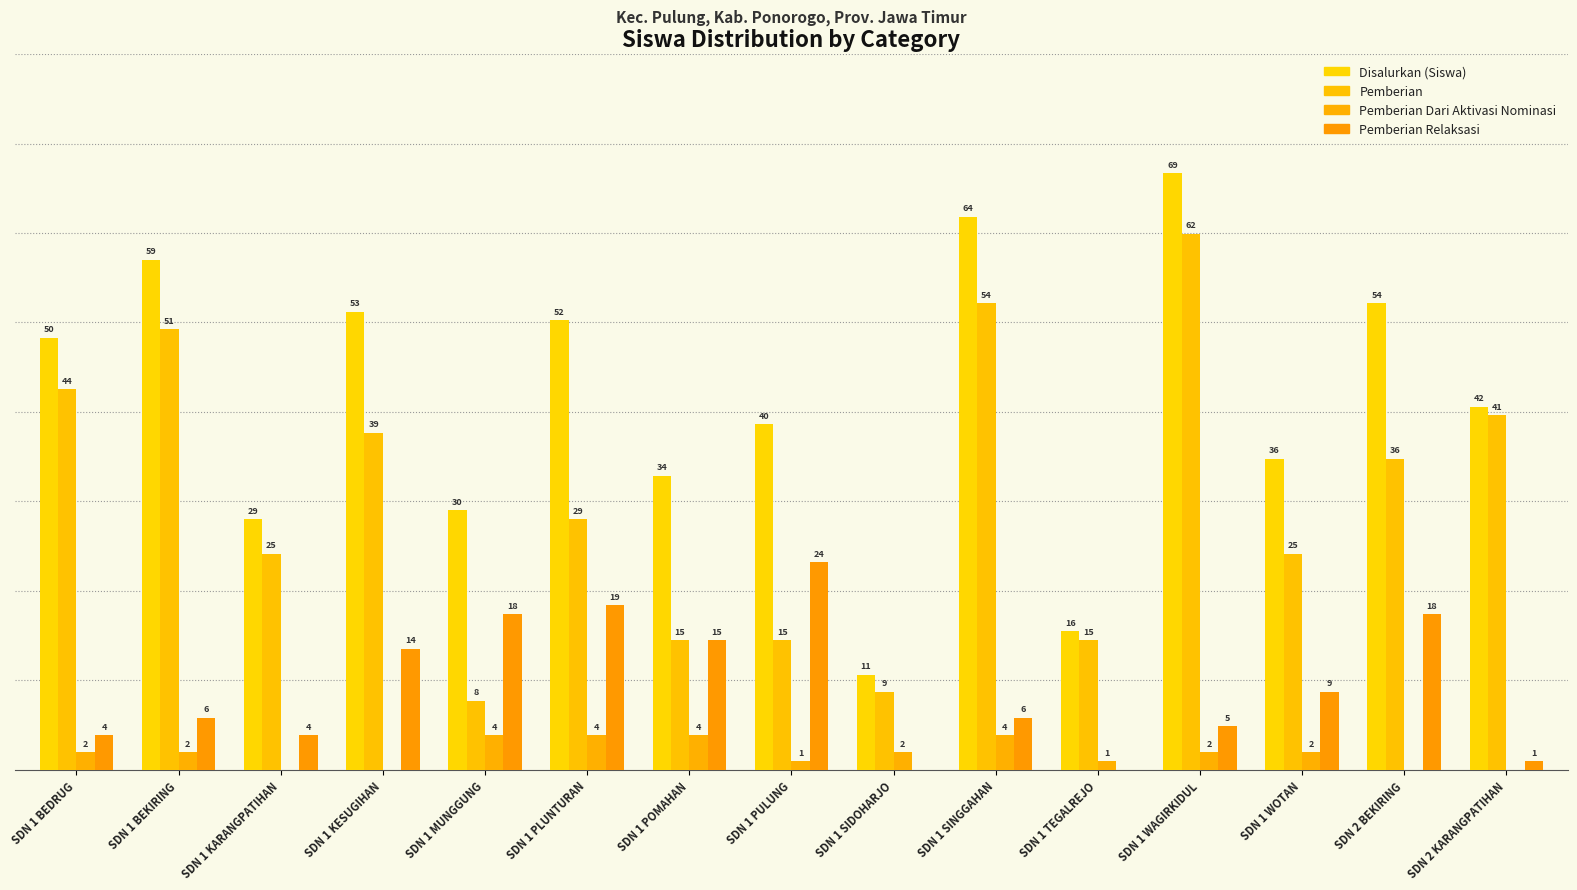

What is the sum of all Disalurkan (Siswa) values?

639